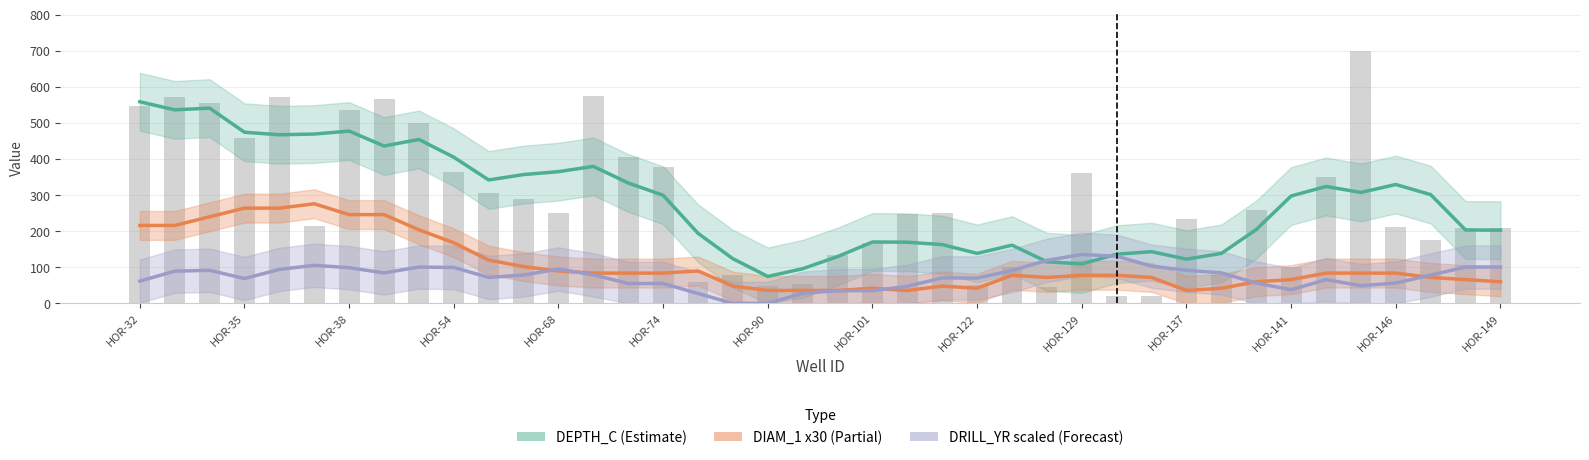

What position from the left is HOR-149?

40